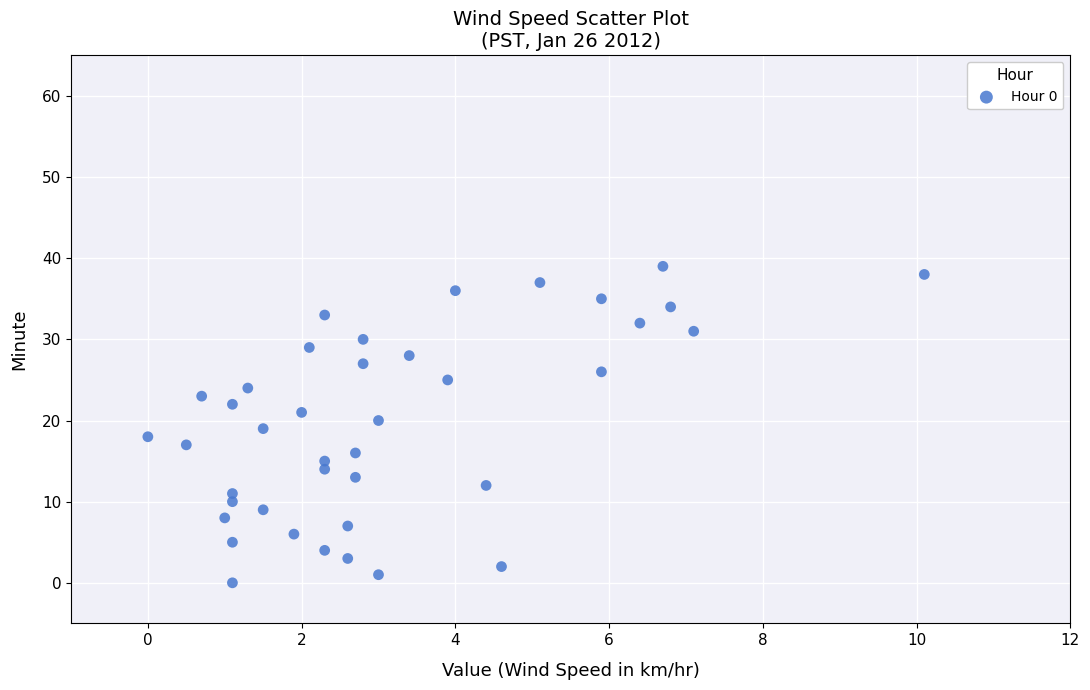

How many data points are displayed?

40